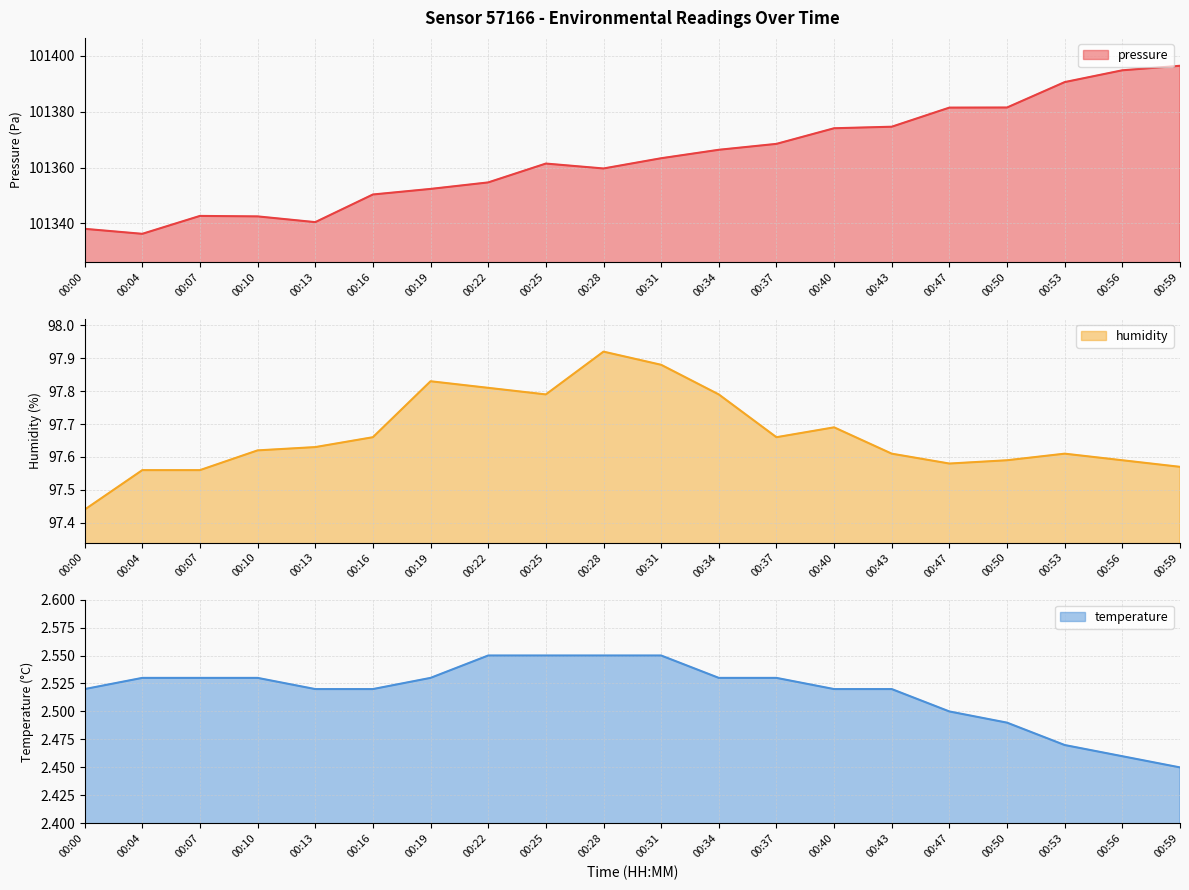

The humidity series shows 61.7 at 00:59. True or false?

False